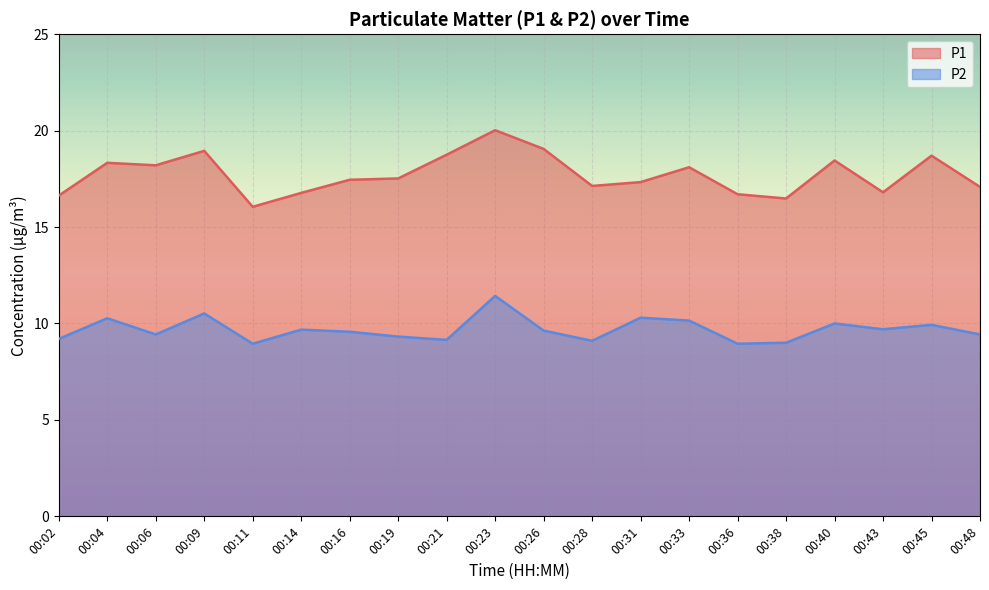

Is it true that P2 equals 18.0 at 00:23?

False